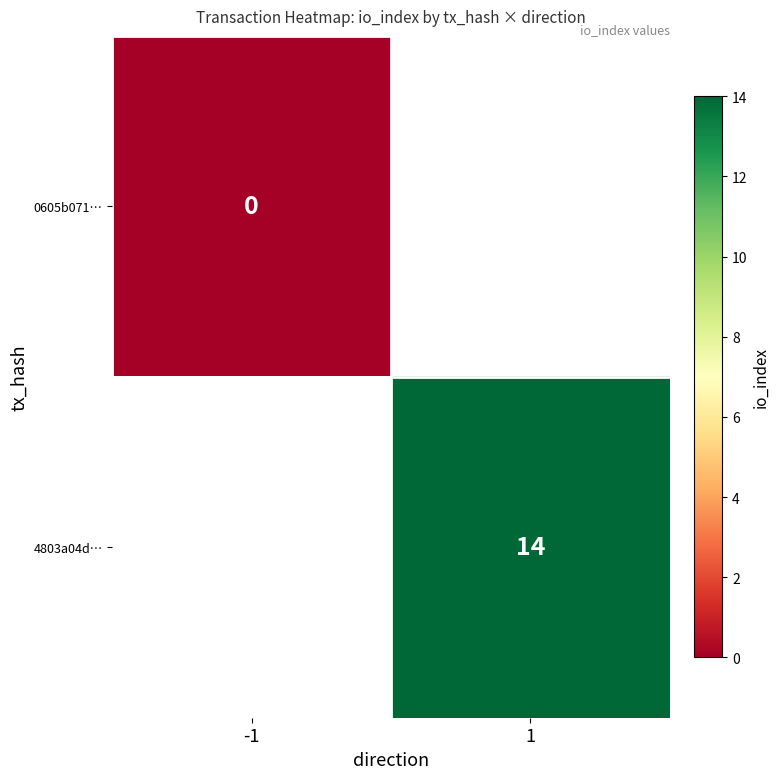

Count the number of categories in the chart.

2